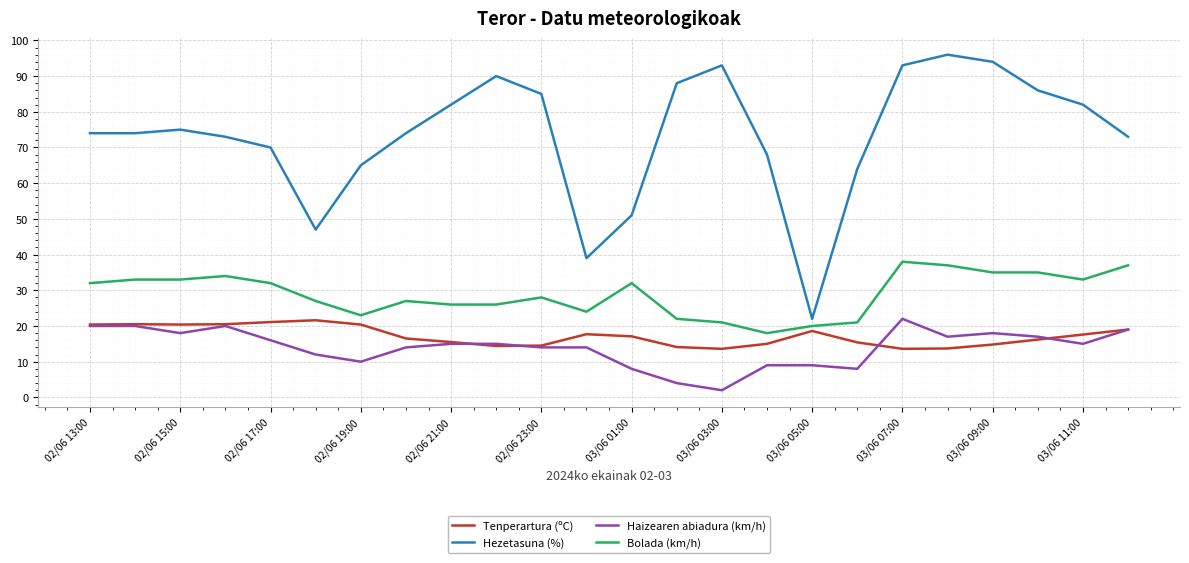

True or false: Haizearen abiadura (km/h) and Bolada (km/h) cross at least once.

False